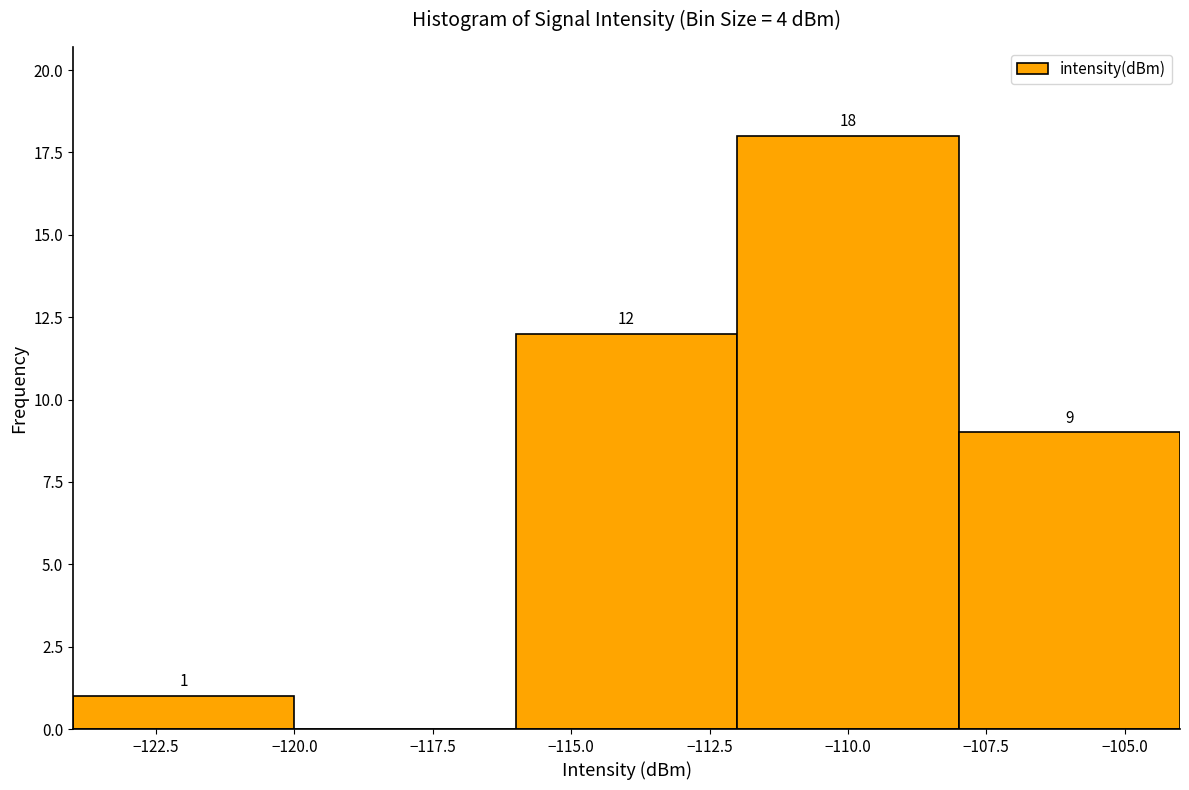

Over which range of the x-axis is the bar tallest?

-112 to -108